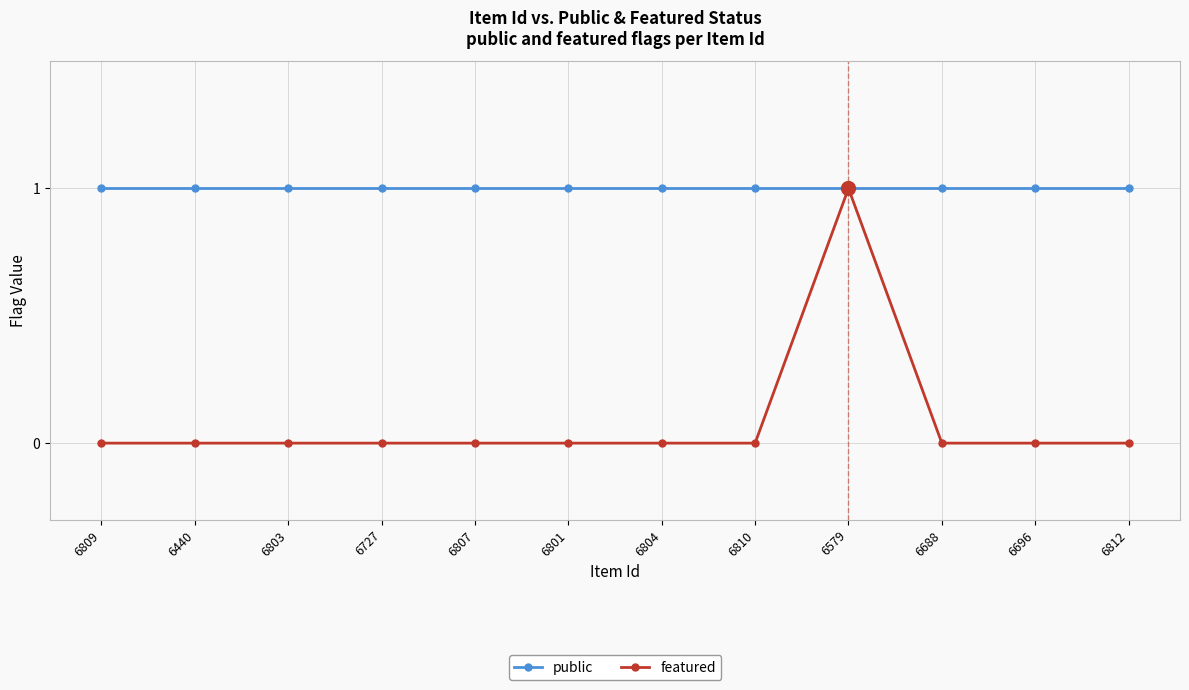

True or false: featured has a value of 0 at 6812.

True